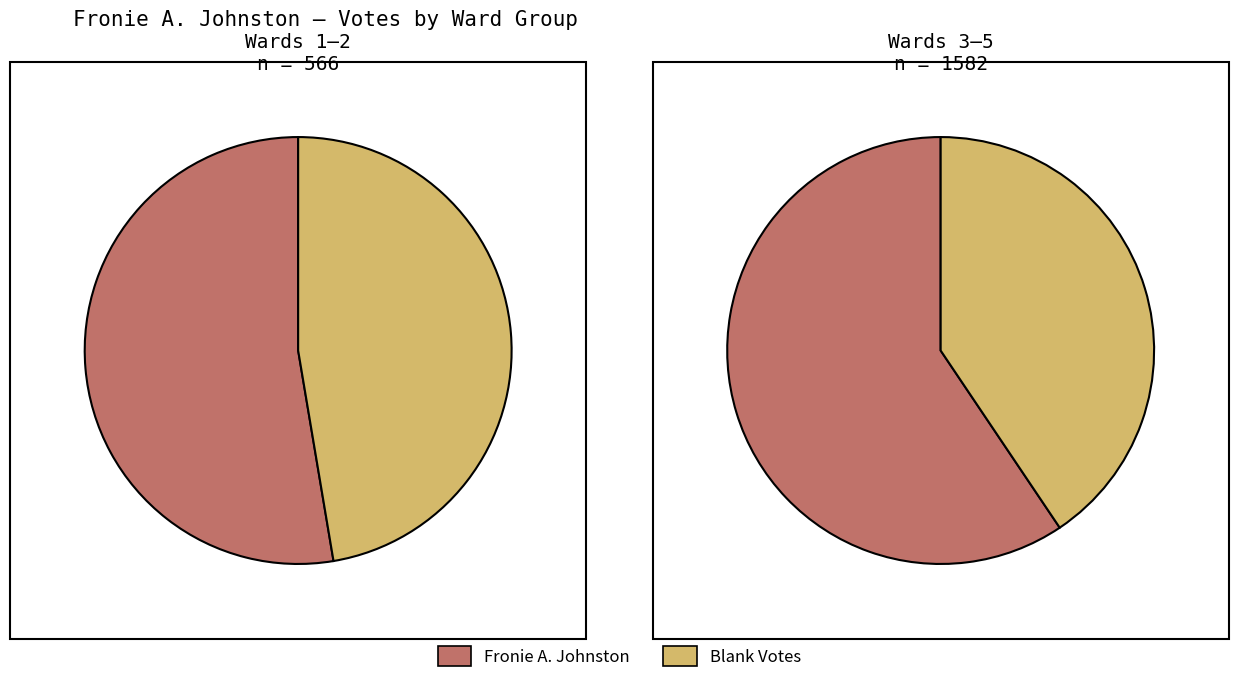

Rank the series at 5 from lowest to highest value.

Blank Votes, Fronie A. Johnston